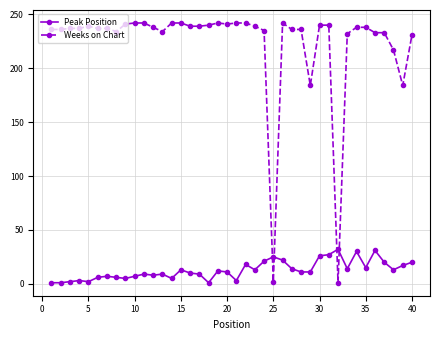

What are all the series names shown in the legend?

Peak Position, Weeks on Chart